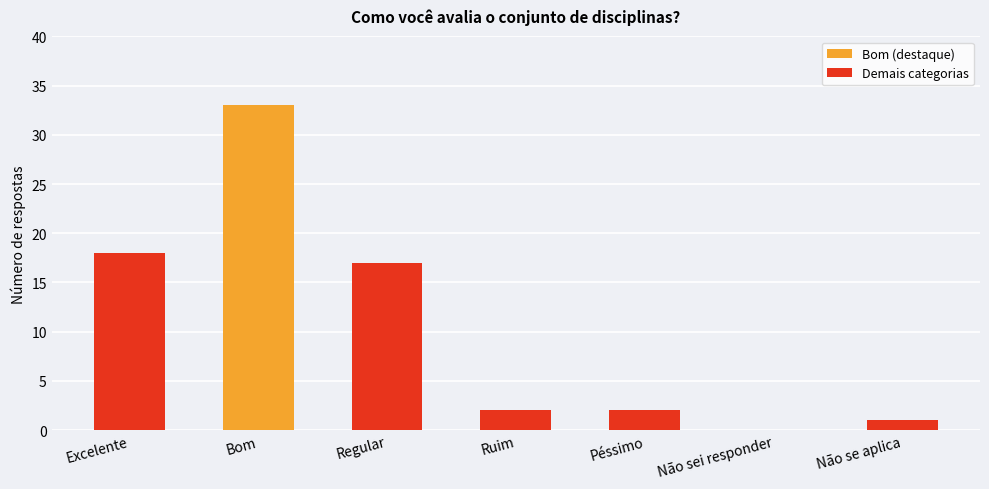

What is the sum of the values at Ruim and Excelente?

20